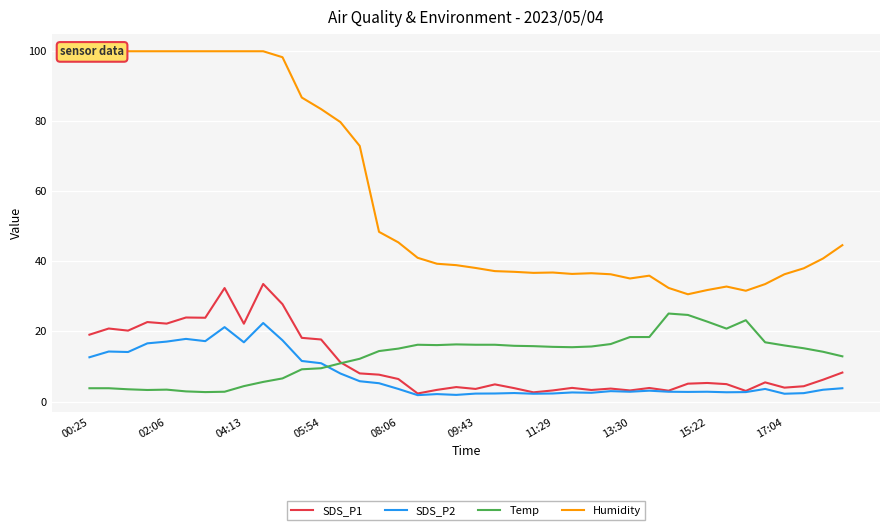

At how many categories does at least one series exceed 85?

12